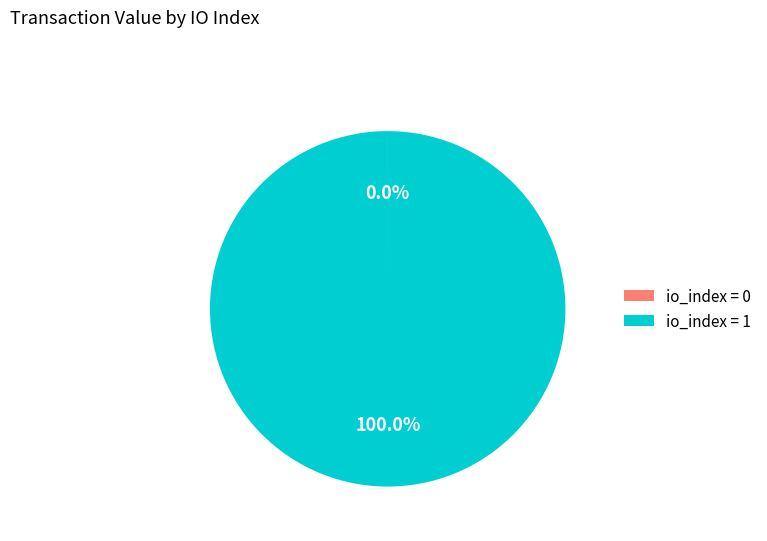

What is the largest slice in the pie chart?

io_index = 1